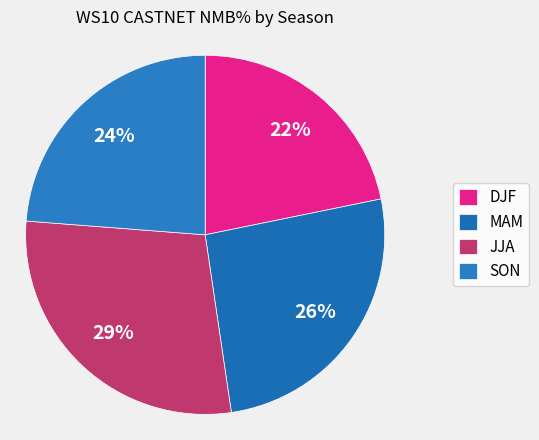

Rank the categories by value from highest to lowest.

JJA, MAM, SON, DJF